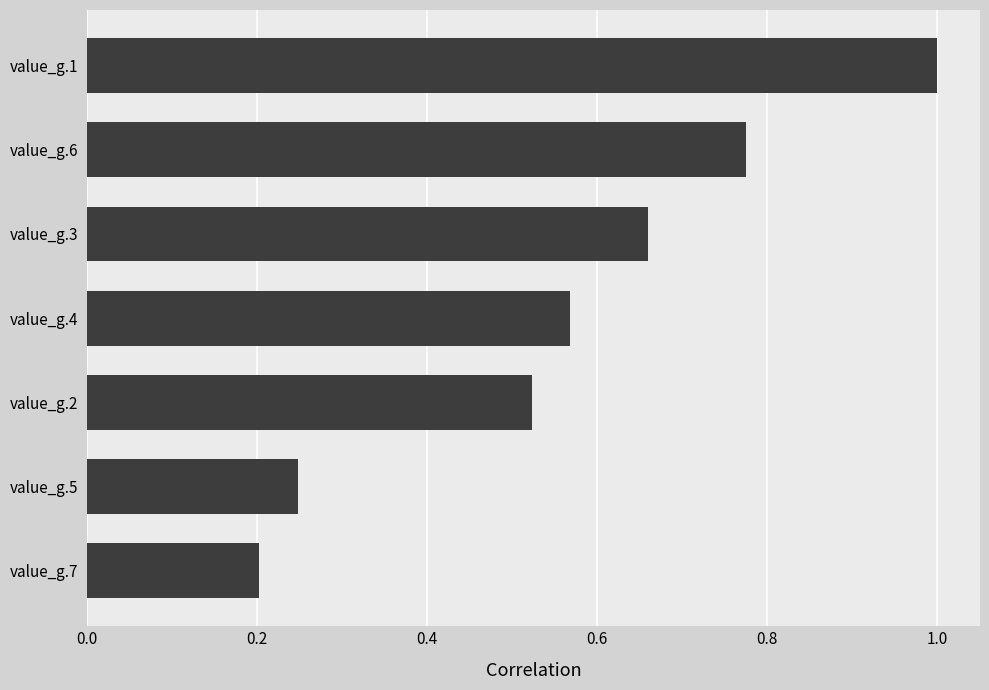

List the labels in order of value, smallest first.

value_g.7, value_g.5, value_g.2, value_g.4, value_g.3, value_g.6, value_g.1